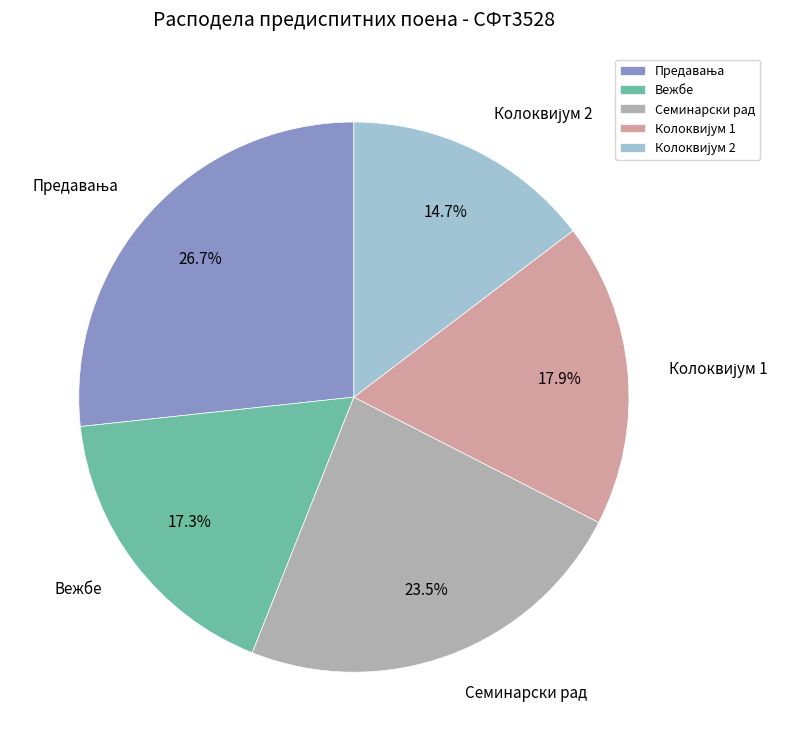

How much of the chart is everything except Семинарски рад?

76.5%